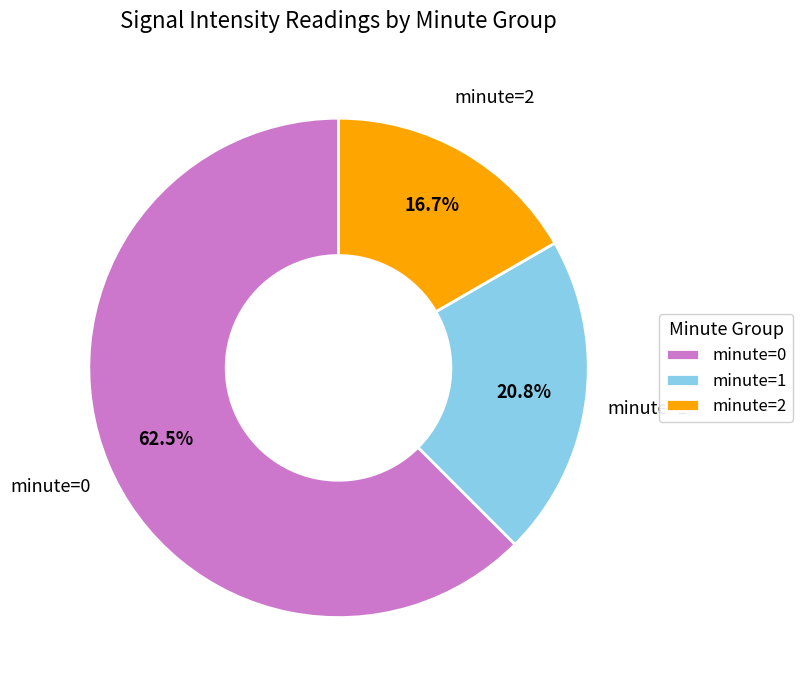

What portion of the pie excludes minute=2?

83.3%